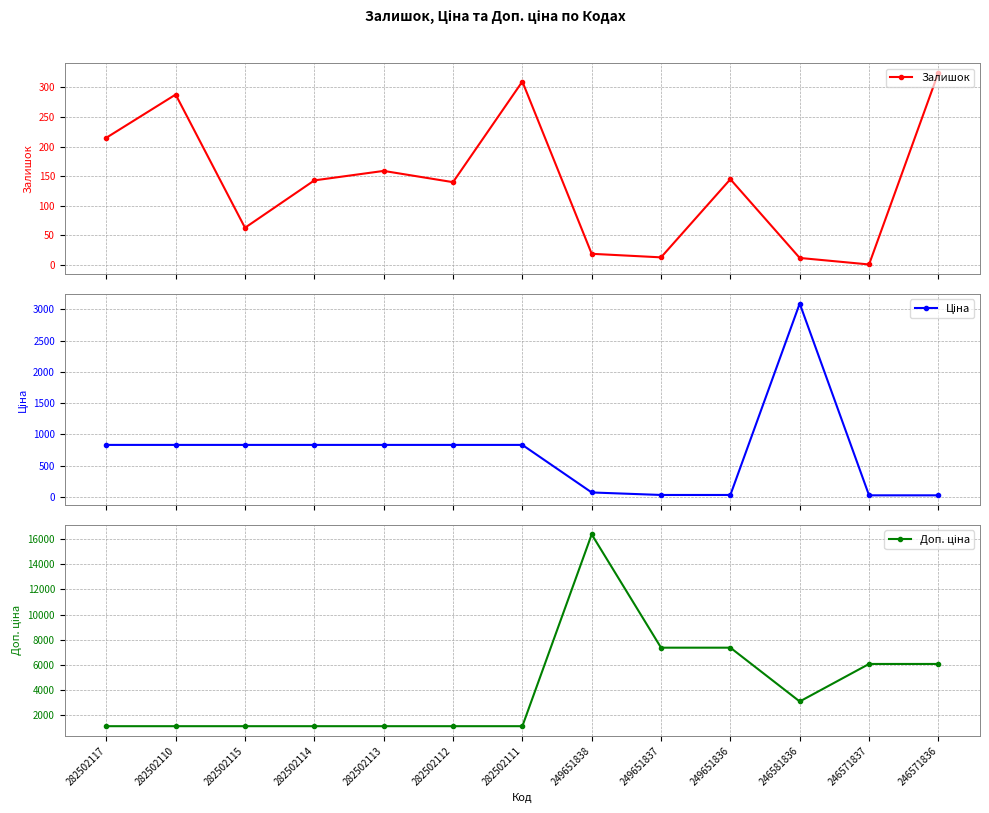

What is the label of the 12th point from the left?

246571837